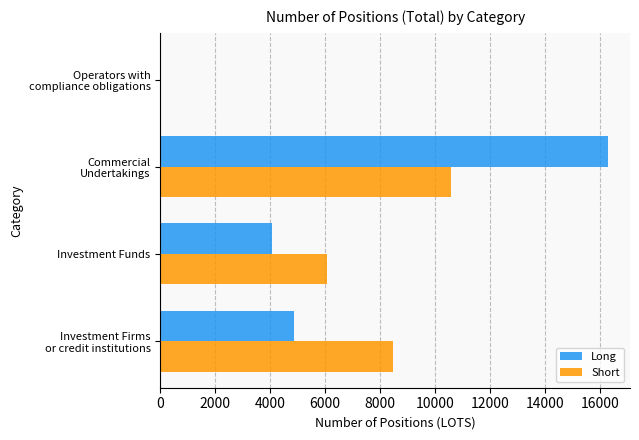

What is the maximum value shown in the chart?

16271.9